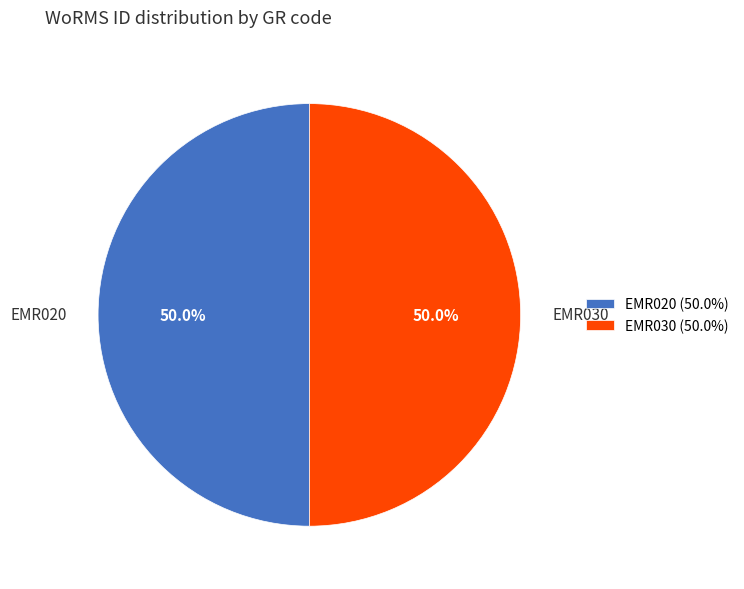

The EMR020 slice represents 50% of the pie. True or false?

True